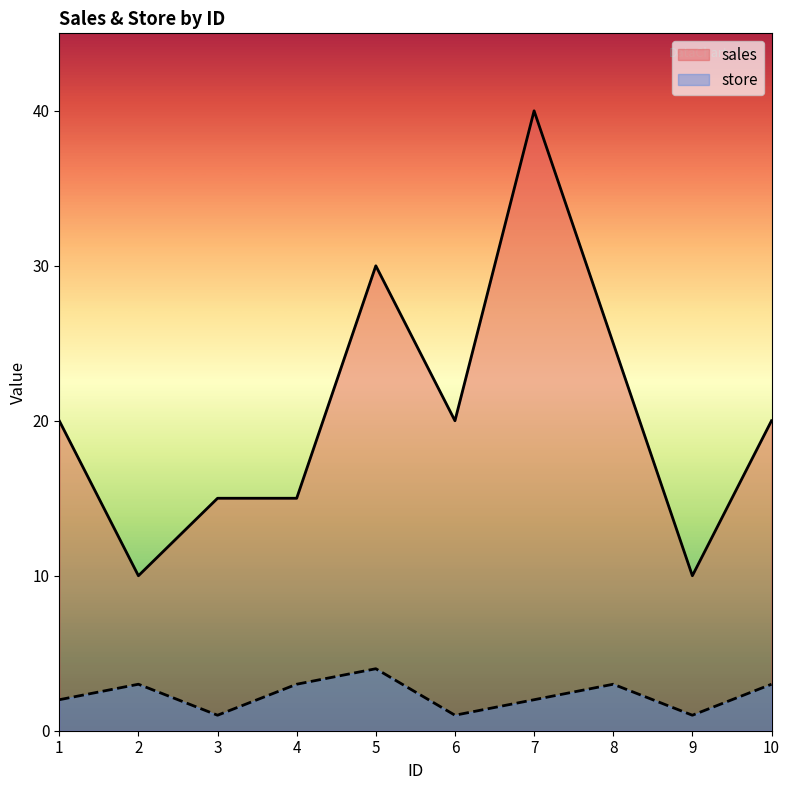

What is the value of the sales point at the 6th from the left?

20